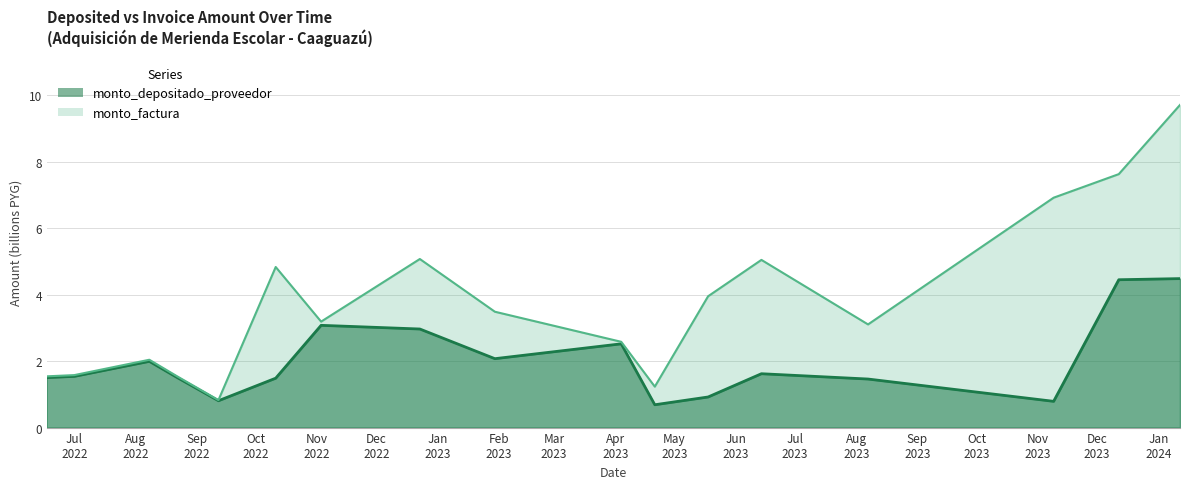

Which series has the widest spread of values?

monto_factura